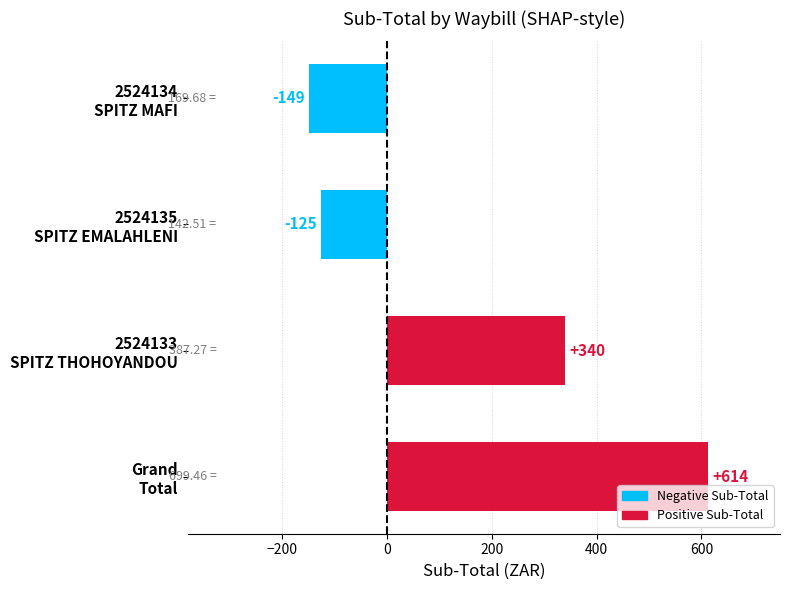

Which label corresponds to the smallest value in the chart?

2524134
SPITZ MAFI